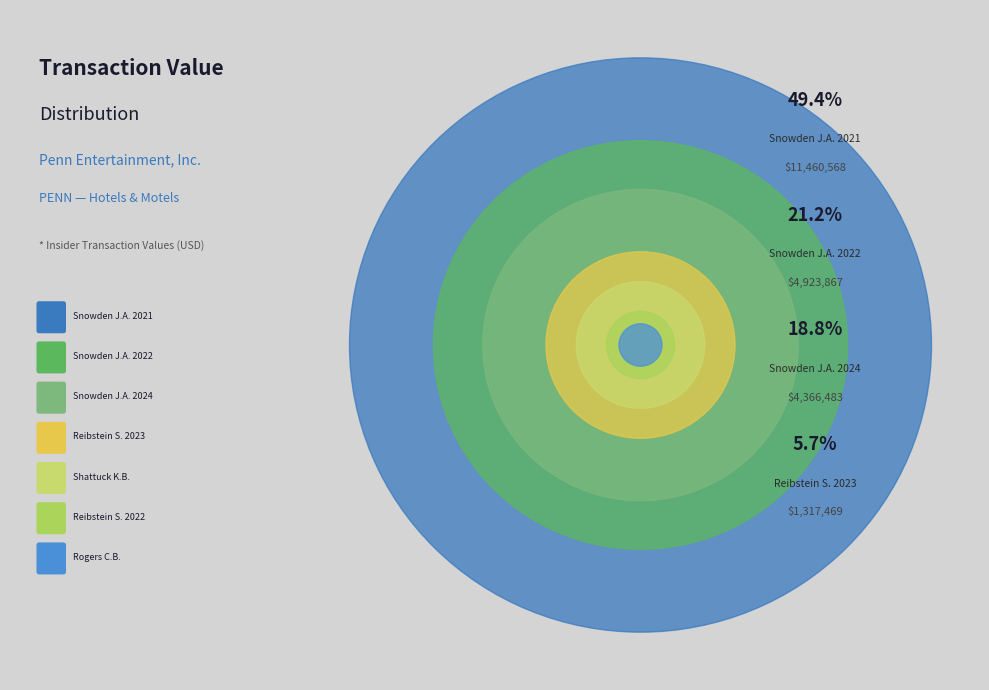

To the nearest percent, what is the average slice percentage?

14%